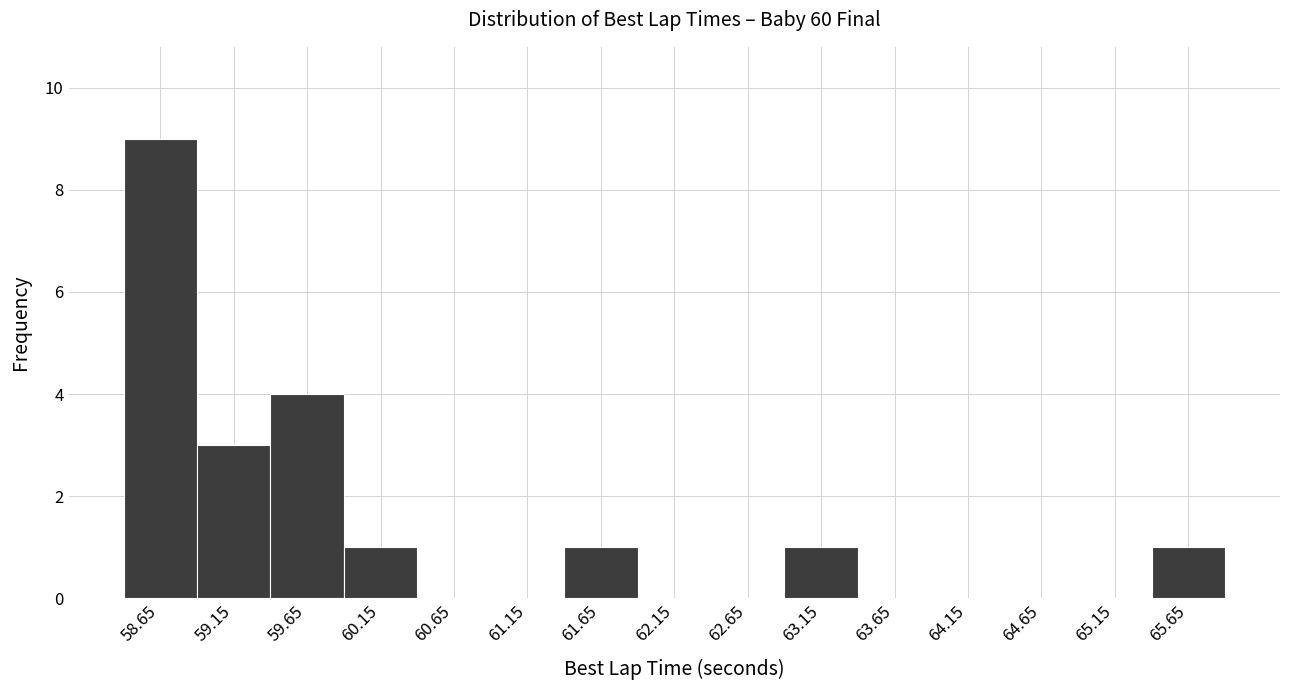

Reading left to right, list every bar in this chart as the range it spans on the x-axis followed by its height. The values are not printed on the chart, so give them approximately, as read against the axis.

58.4 to 58.9: 9
58.9 to 59.4: 3
59.4 to 59.9: 4
59.9 to 60.4: 1
60.4 to 60.9: 0
60.9 to 61.4: 0
61.4 to 61.9: 1
61.9 to 62.4: 0
62.4 to 62.9: 0
62.9 to 63.4: 1
63.4 to 63.9: 0
63.9 to 64.4: 0
64.4 to 64.9: 0
64.9 to 65.4: 0
65.4 to 65.9: 1